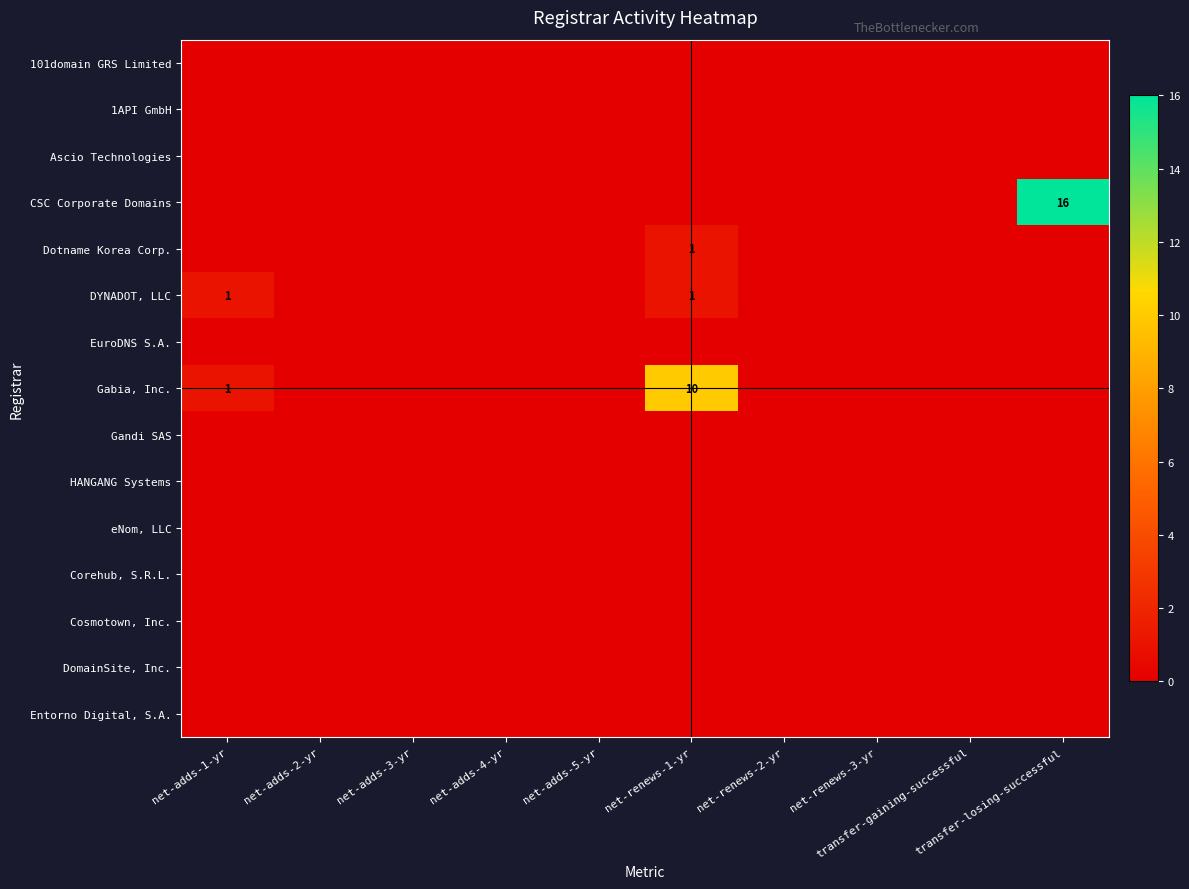

Which has a higher value, net-adds-2-yr or net-adds-4-yr?

net-adds-2-yr